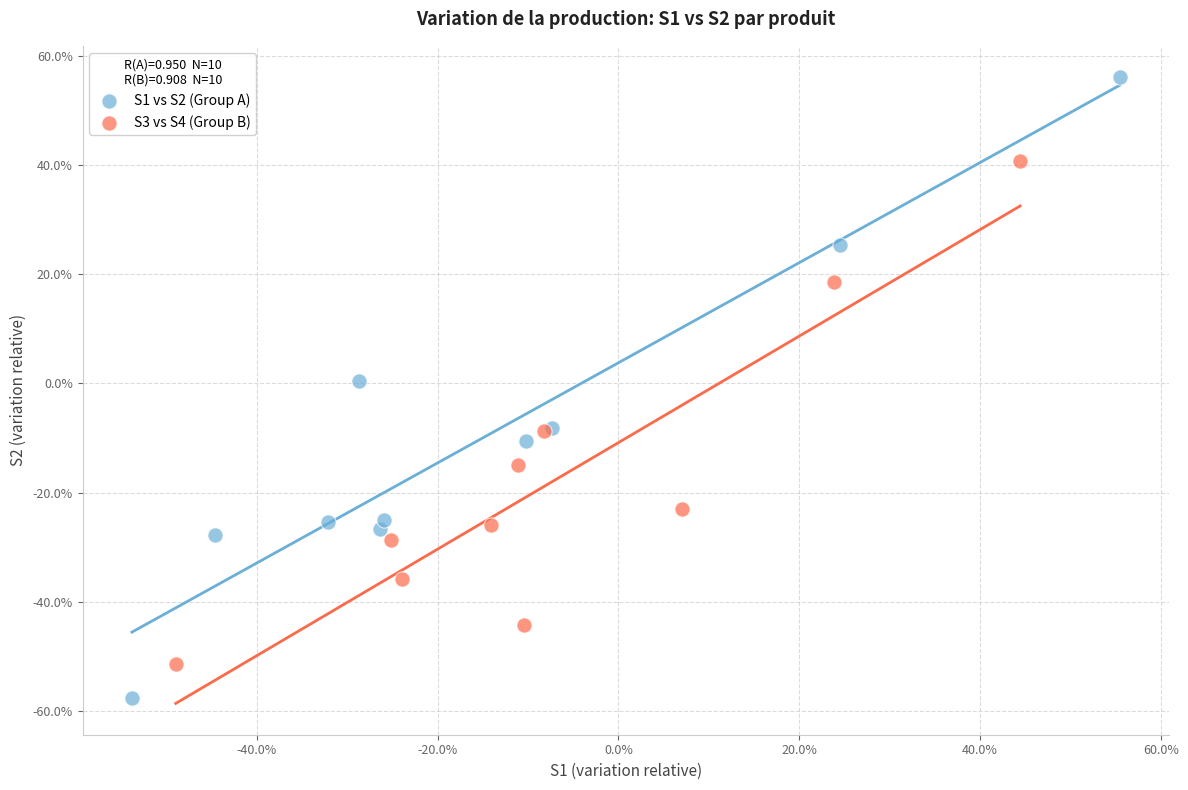

What are all the series names shown in the legend?

S1 vs S2 (Group A), S3 vs S4 (Group B)